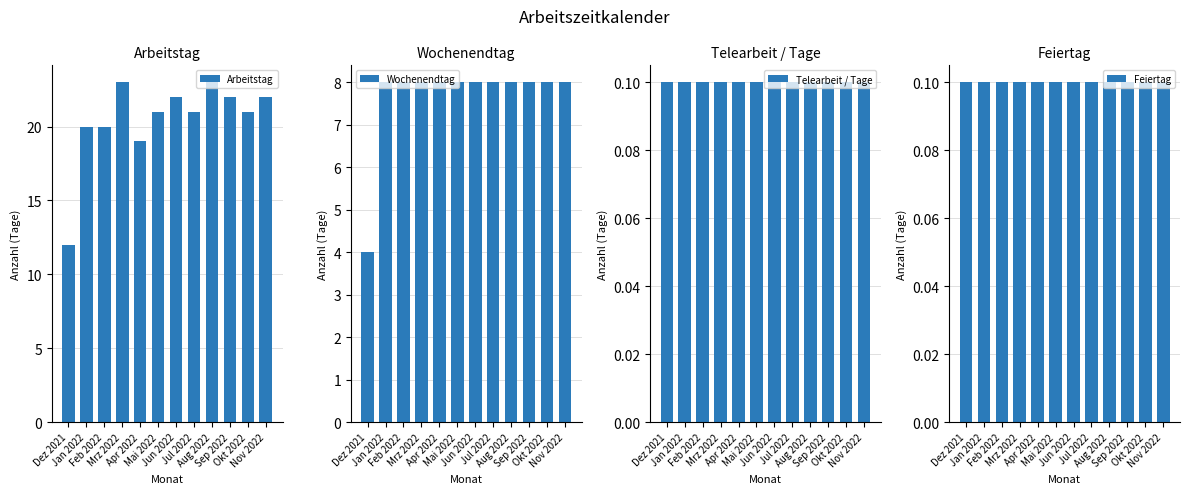

What is the lowest value of the Telearbeit / Tage series?

0.1